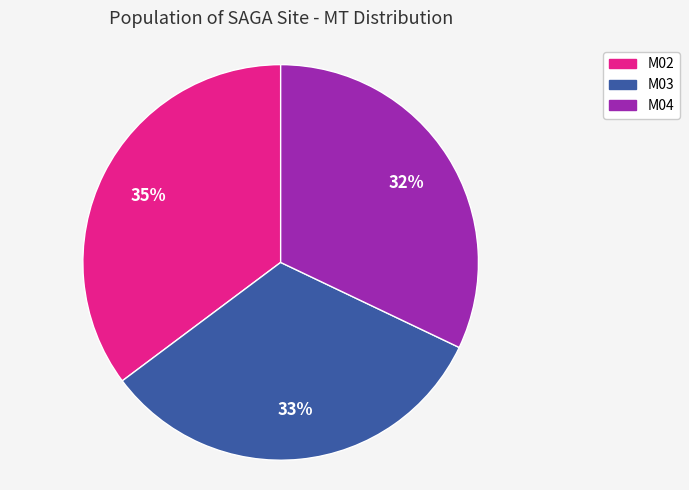

Is there any slice that represents more than half of the pie?

No